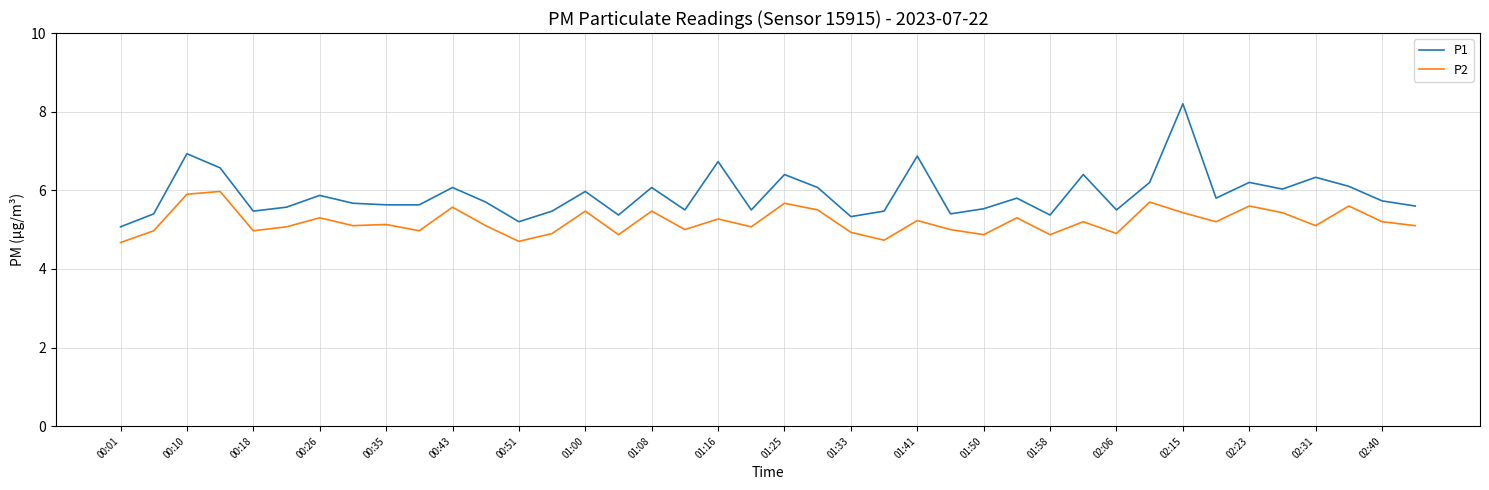

Is this an area chart (filled region under the line)?

No